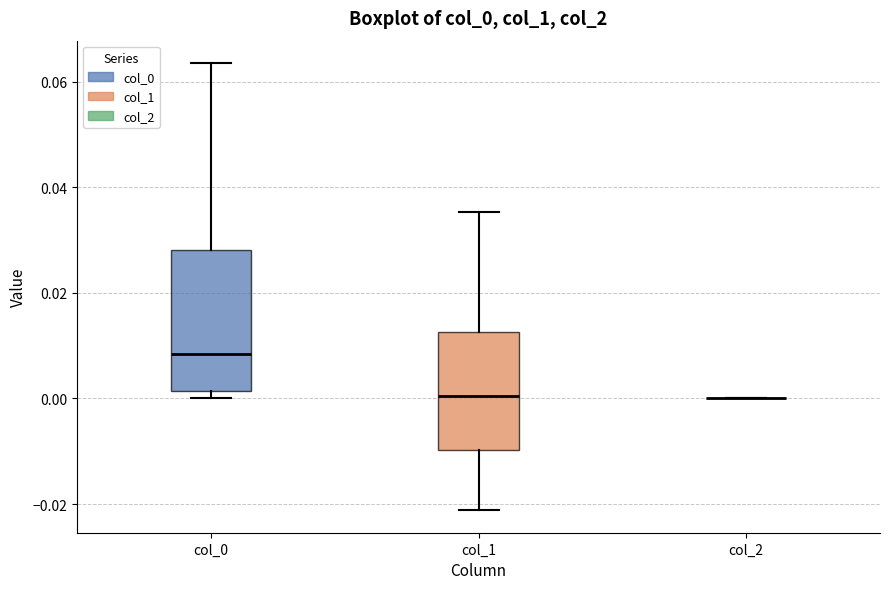

Where is the upper edge of the box for col_0 on the y-axis? The values are not printed on the chart, so give them approximately, as read against the axis.

0.028